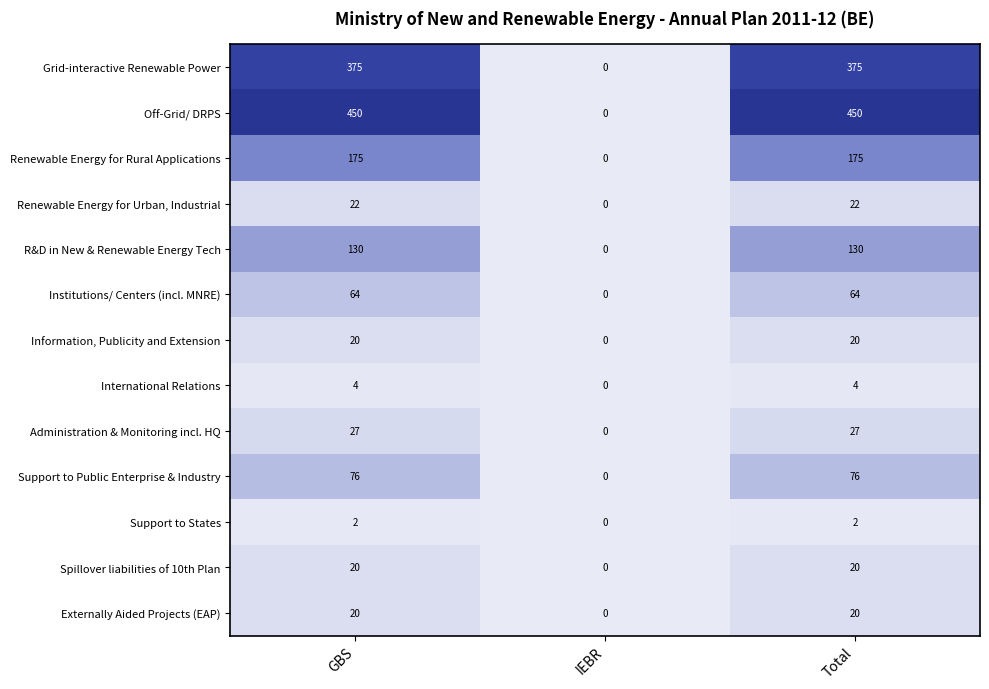

Read the Support to Public Enterprise & Industry value at Total, to the nearest 10.

80